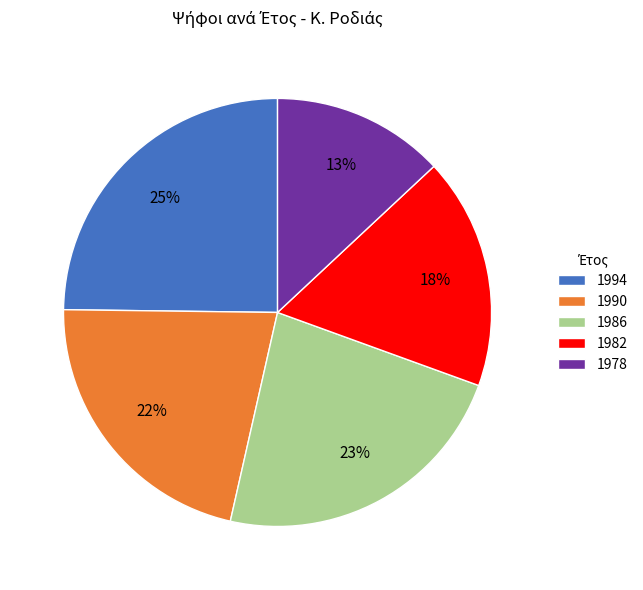

To the nearest percent, what is the combined percentage of 1990 and 1978?

35%